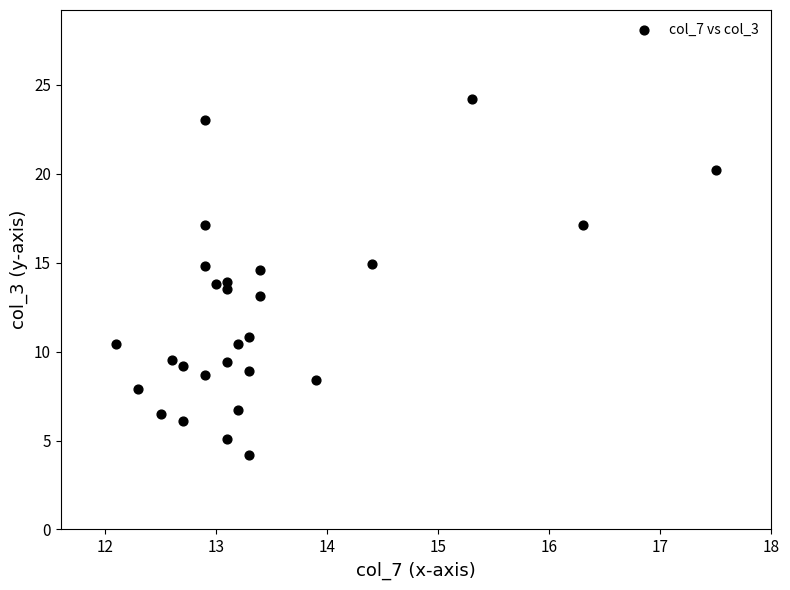

What is the range of Y values (max minus min)?

20.0